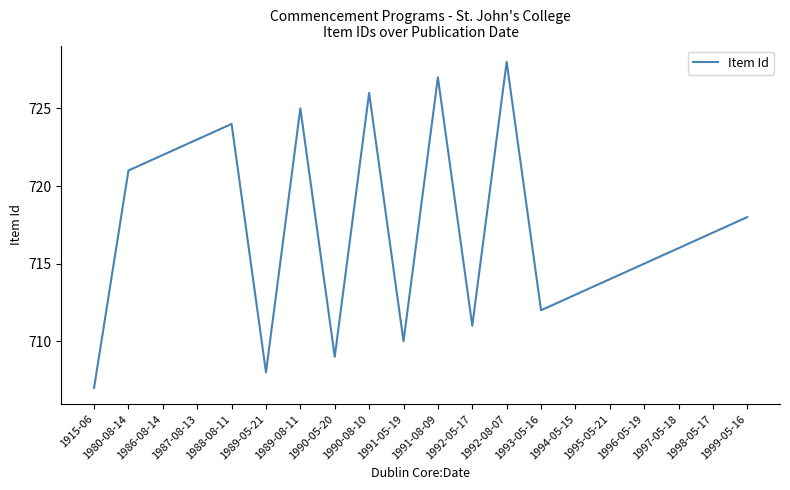

How many interior local peaks (higher than both neighbors) does the data have?

5